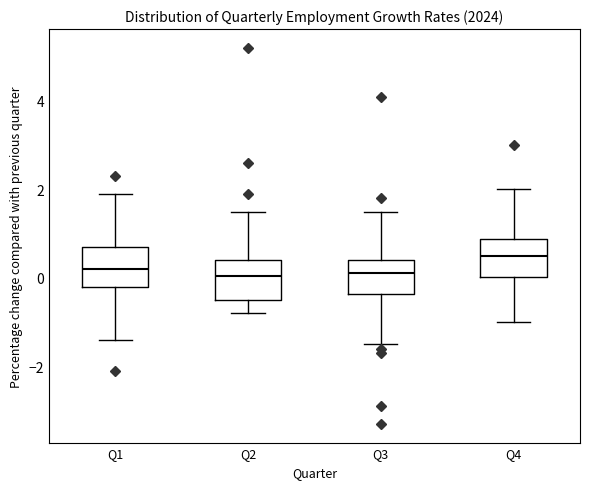

Reading left to right, transcribe this box plot: for each box, give where its median line is, the range the box spans, and where its two whiskers end, as read against the y-axis. The values are not printed on the chart, so give them approximately, as read against the axis.

Q1: median 0.2, box -0.2 to 0.8, whiskers -1.4 to 2.0
Q2: median 0.0, box -0.4 to 0.4, whiskers -0.8 to 1.6
Q3: median 0.2, box -0.4 to 0.4, whiskers -1.4 to 1.6
Q4: median 0.6, box 0.0 to 0.8, whiskers -1.0 to 2.0